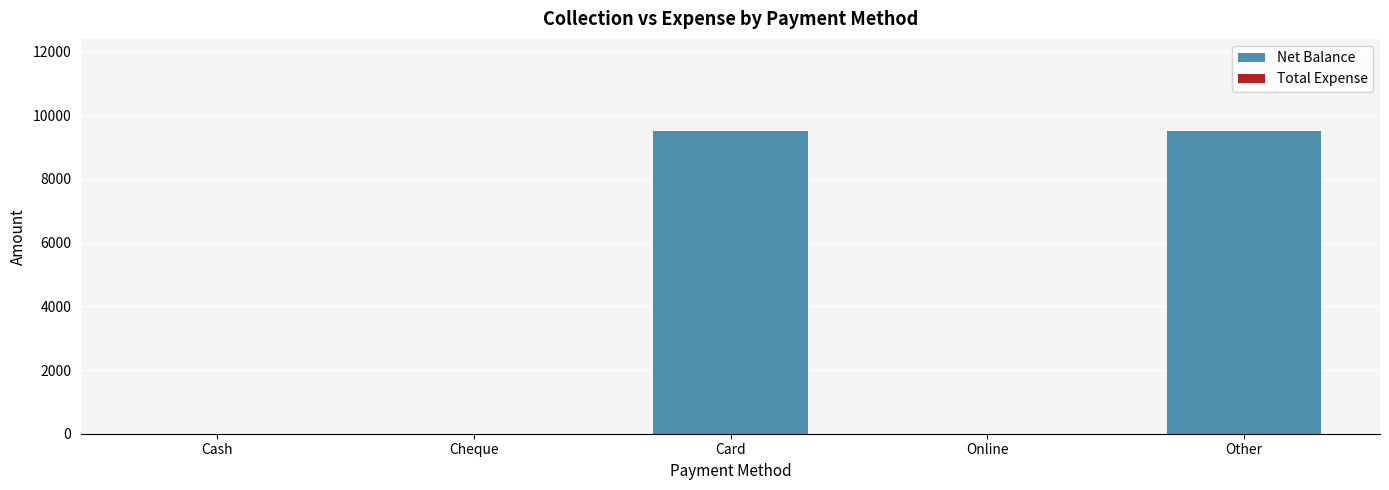

What is the sum of all values?

19000